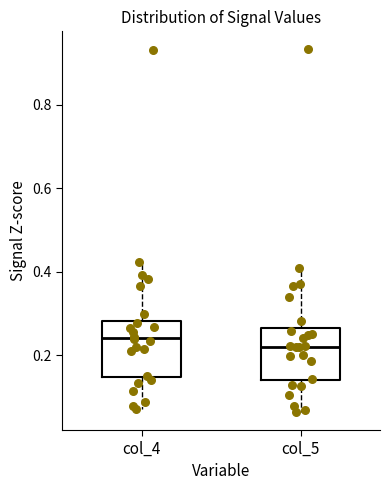

Reading left to right, read every box against the y-axis: the position of its median line, the range the box covers, and the ends of its whiskers. The values are not printed on the chart, so give them approximately, as read against the axis.

col_4: median 0.24, box 0.14 to 0.28, whiskers 0.08 to 0.42
col_5: median 0.22, box 0.14 to 0.26, whiskers 0.06 to 0.40